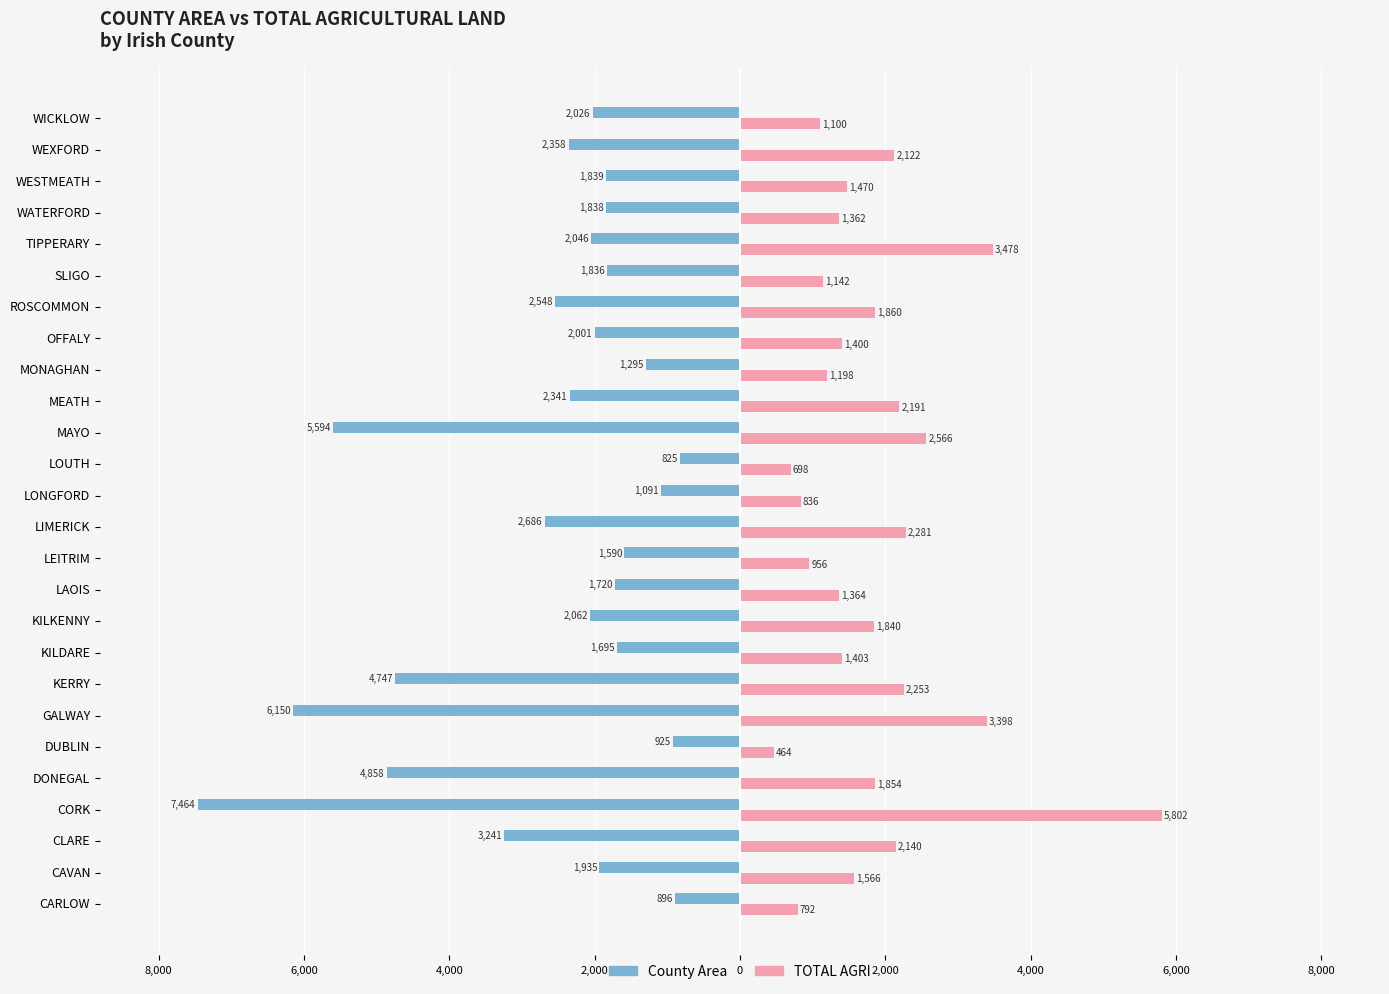

What are all the series names shown in the legend?

County Area, TOTAL AGRI